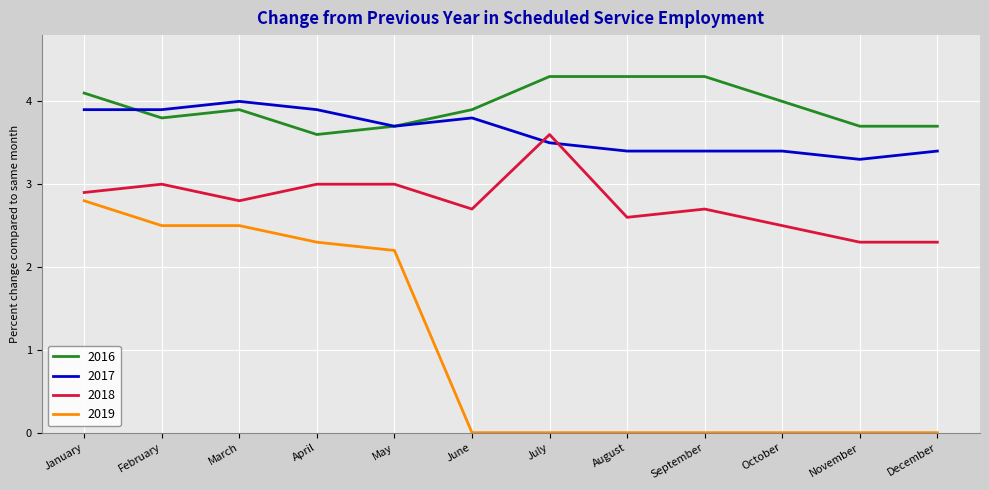

Reading right to left, what are all the values shown in this chart?

2016: 3.7	3.7	4.0	4.3	4.3	4.3	3.9	3.7	3.6	3.9	3.8	4.1
2017: 3.4	3.3	3.4	3.4	3.4	3.5	3.8	3.7	3.9	4.0	3.9	3.9
2018: 2.3	2.3	2.5	2.7	2.6	3.6	2.7	3.0	3.0	2.8	3.0	2.9
2019: 0.0	0.0	0.0	0.0	0.0	0.0	0.0	2.2	2.3	2.5	2.5	2.8